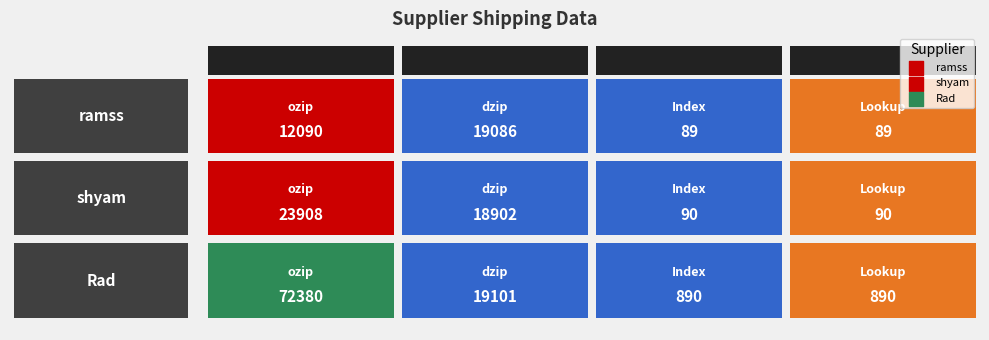

Is it true that index equals 90 at dzip?

True